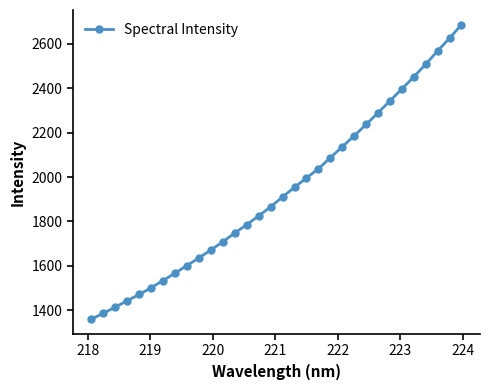

True or false: the data has more than 2 interior local peaks.

False